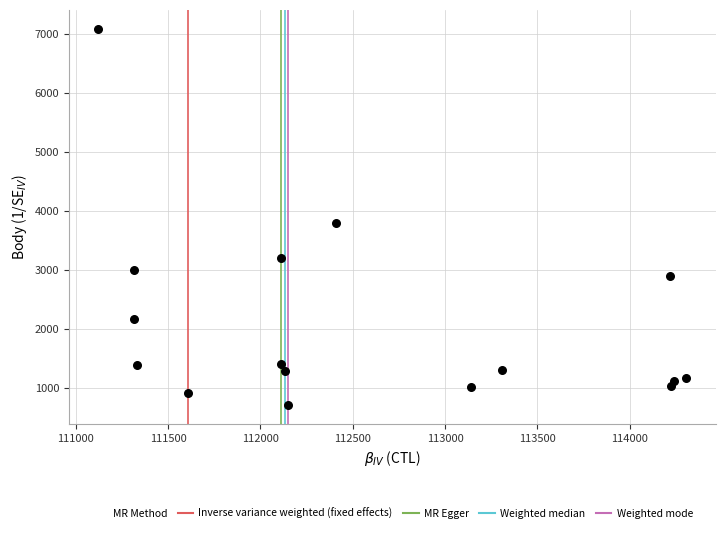

What is the range of Y values (max minus min)?

6378